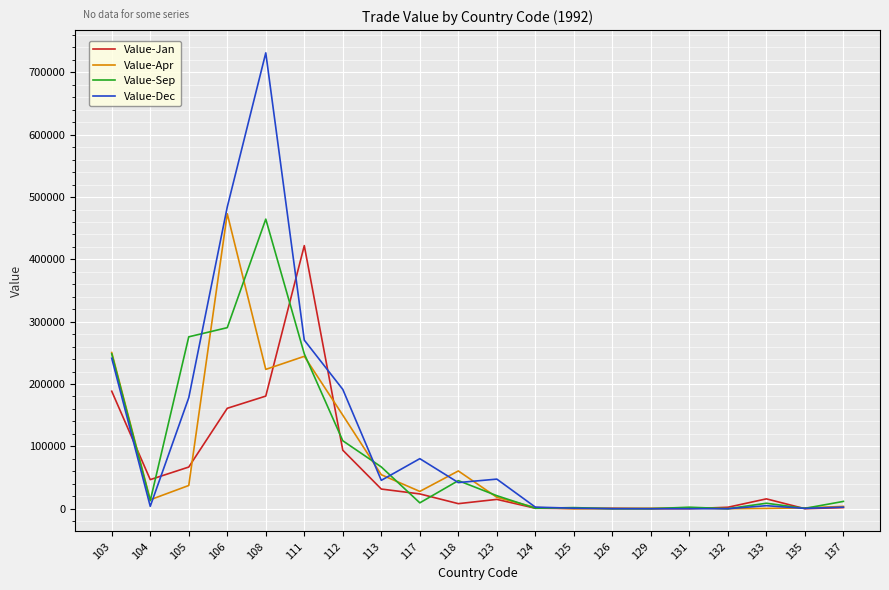

At which category is the sum across all series the highest?

108